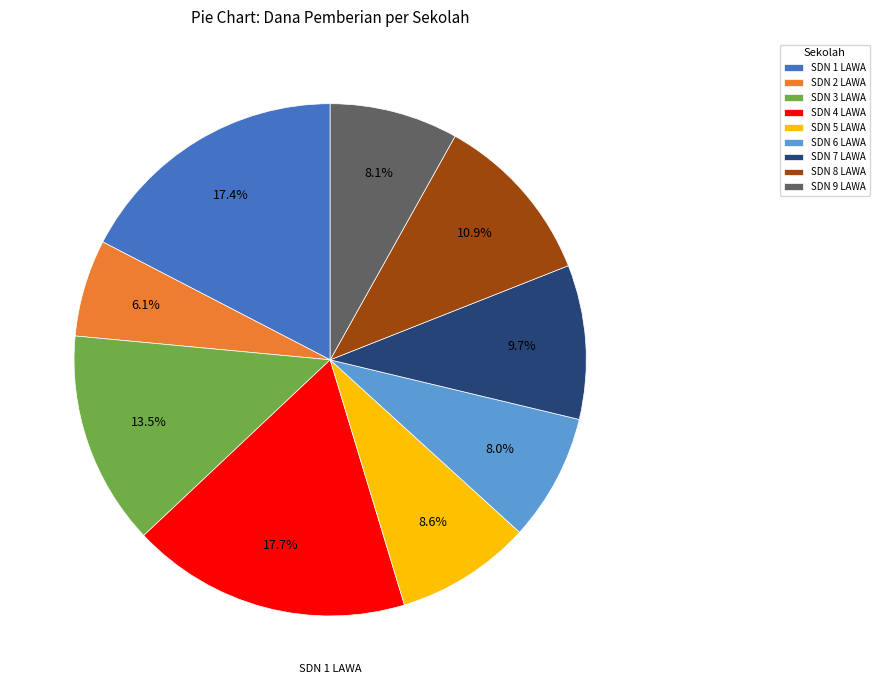

What is the total percentage of SDN 2 LAWA and SDN 4 LAWA?

23.8%